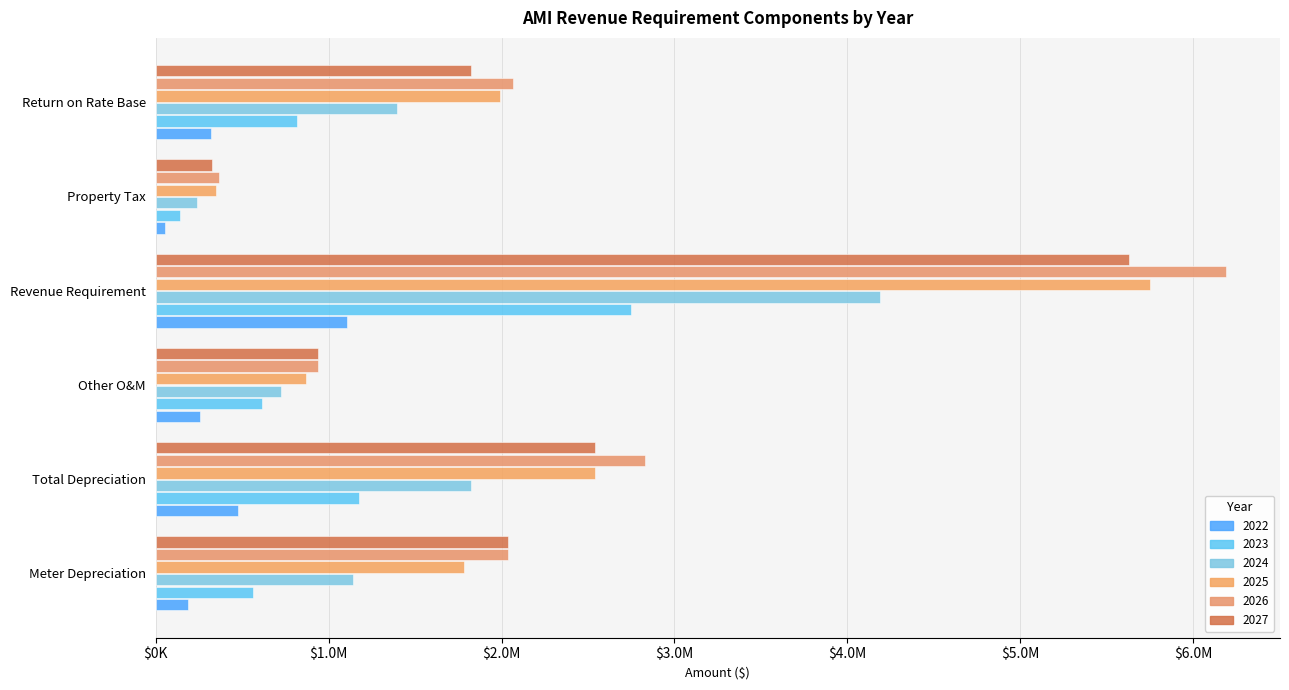

What value does the 2024 series have at Property Tax?

241556.2